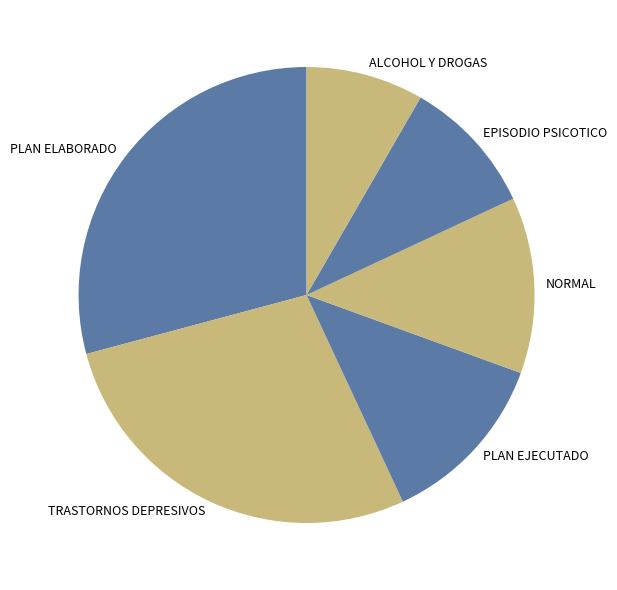

What is the ratio of the value at PLAN ELABORADO to the value at PLAN EJECUTADO?

2.3